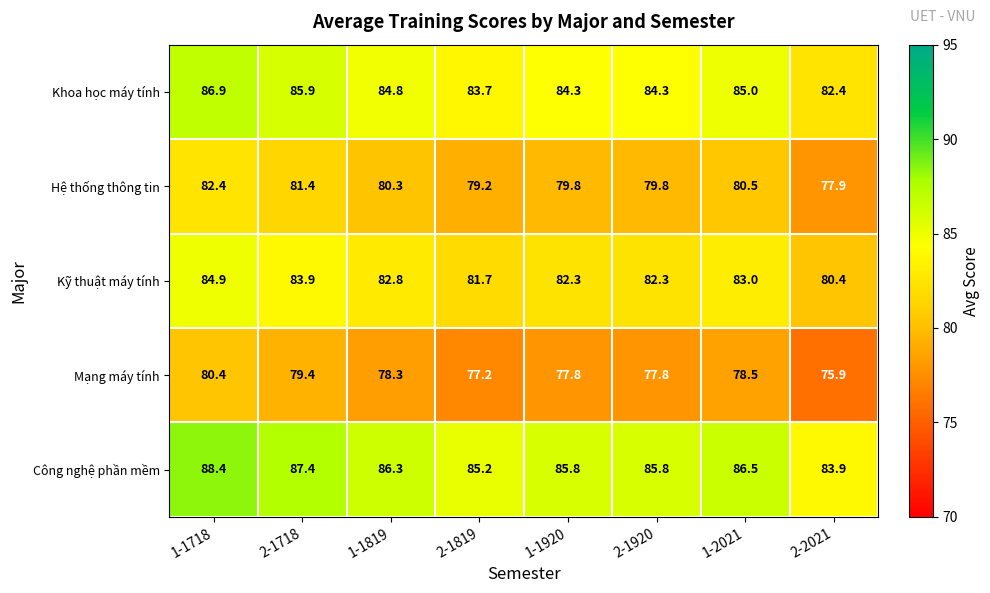

What is the difference between the maximum and minimum values in the Kỹ thuật máy tính series?

4.5